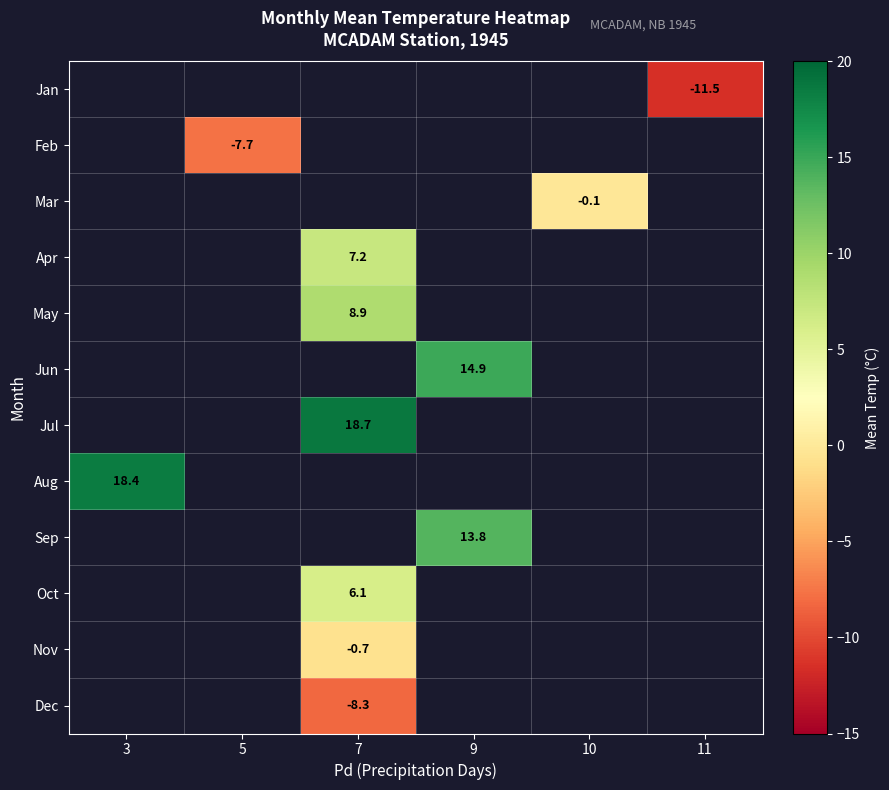

The Nov series shows -0.7 at 7. True or false?

True